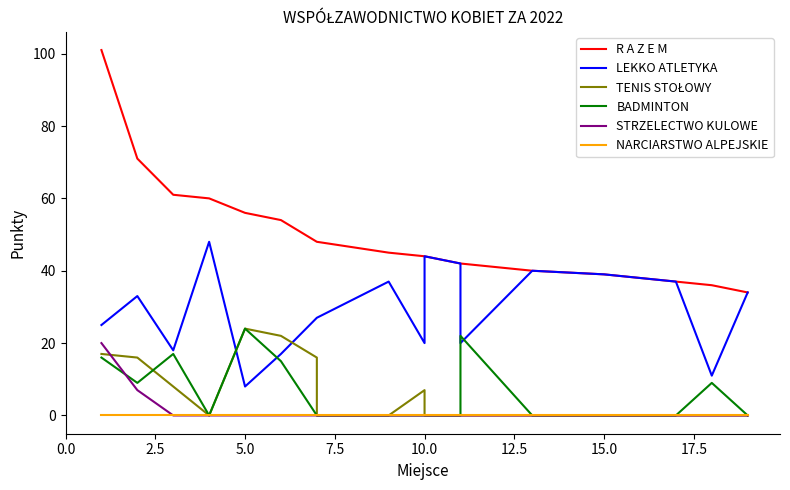

True or false: R A Z E M and NARCIARSTWO ALPEJSKIE cross at least once.

False